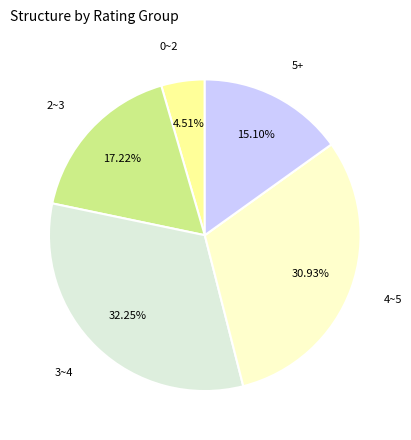

Which category has the smallest portion of the pie?

0~2